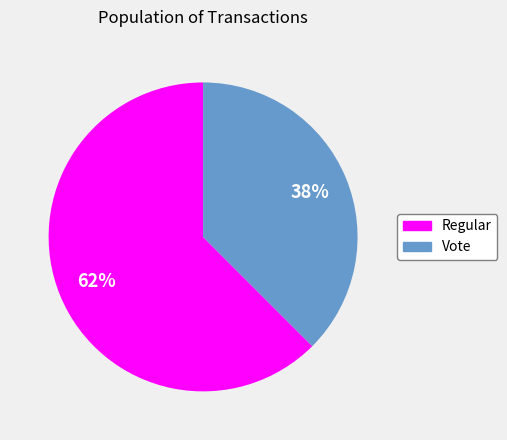

The Regular slice represents 52% of the pie. True or false?

False